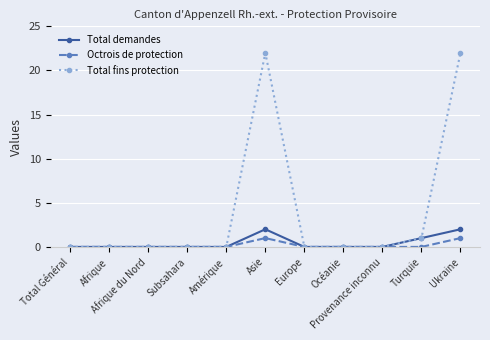

Which series has the largest total across all categories?

Total fins protection